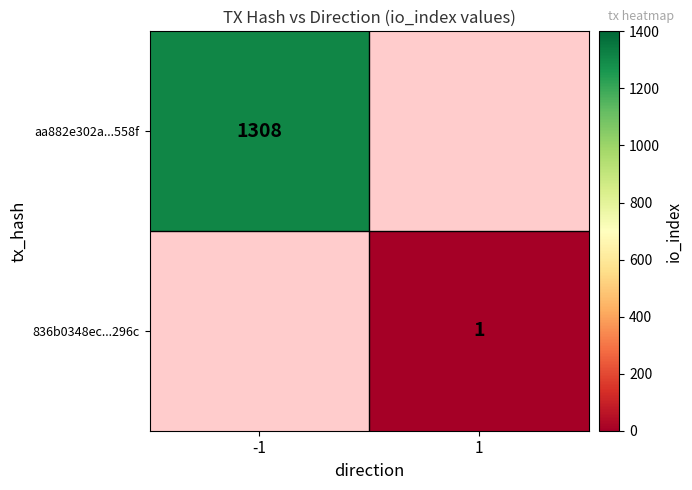

At which category does the chart reach its minimum across all series?

1